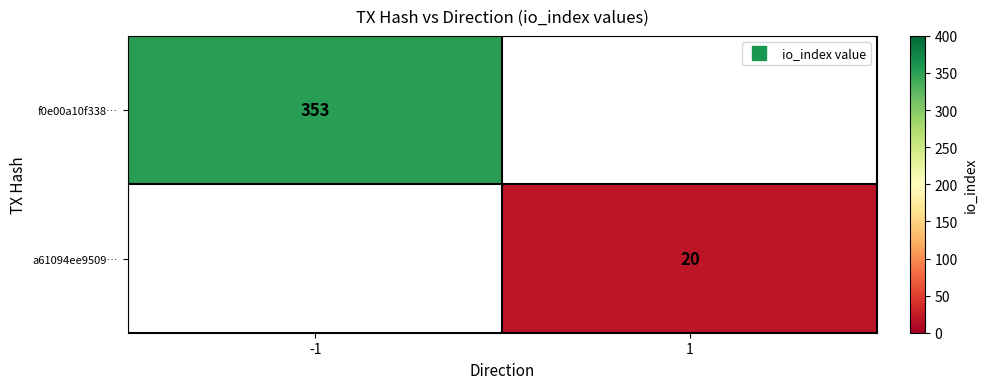

The value of a61094ee9509… at 1 is 20.0. True or false?

True